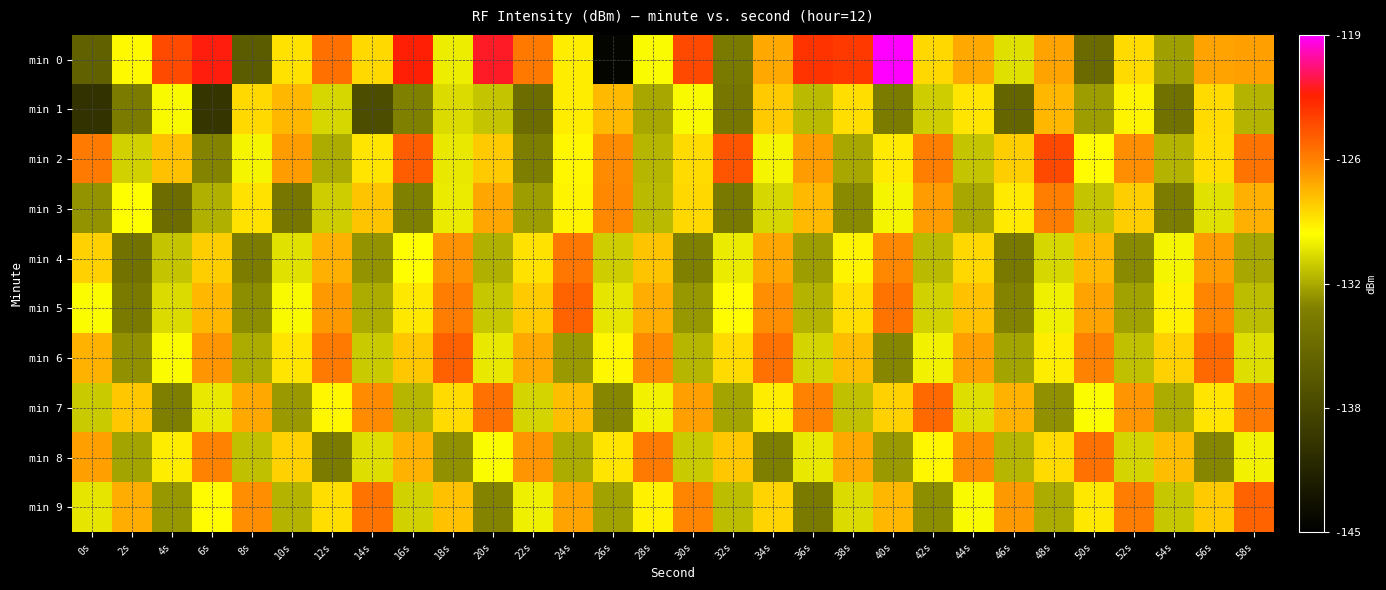

List the series in order of their peak value, highest first.

min 0, min 2, min 6, min 5, min 9, min 7, min 8, min 4, min 3, min 1